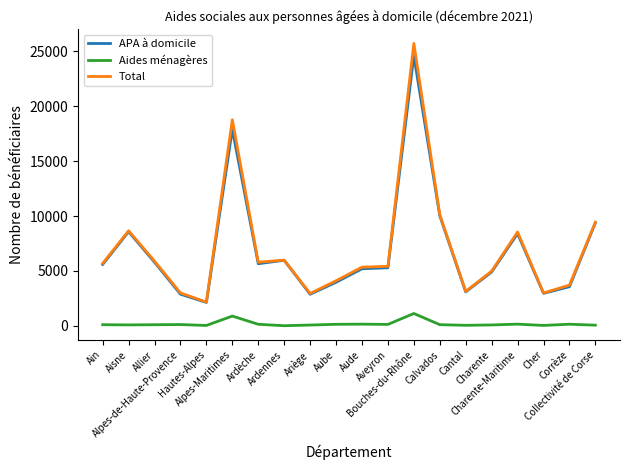

How many lines are shown in the chart?

3